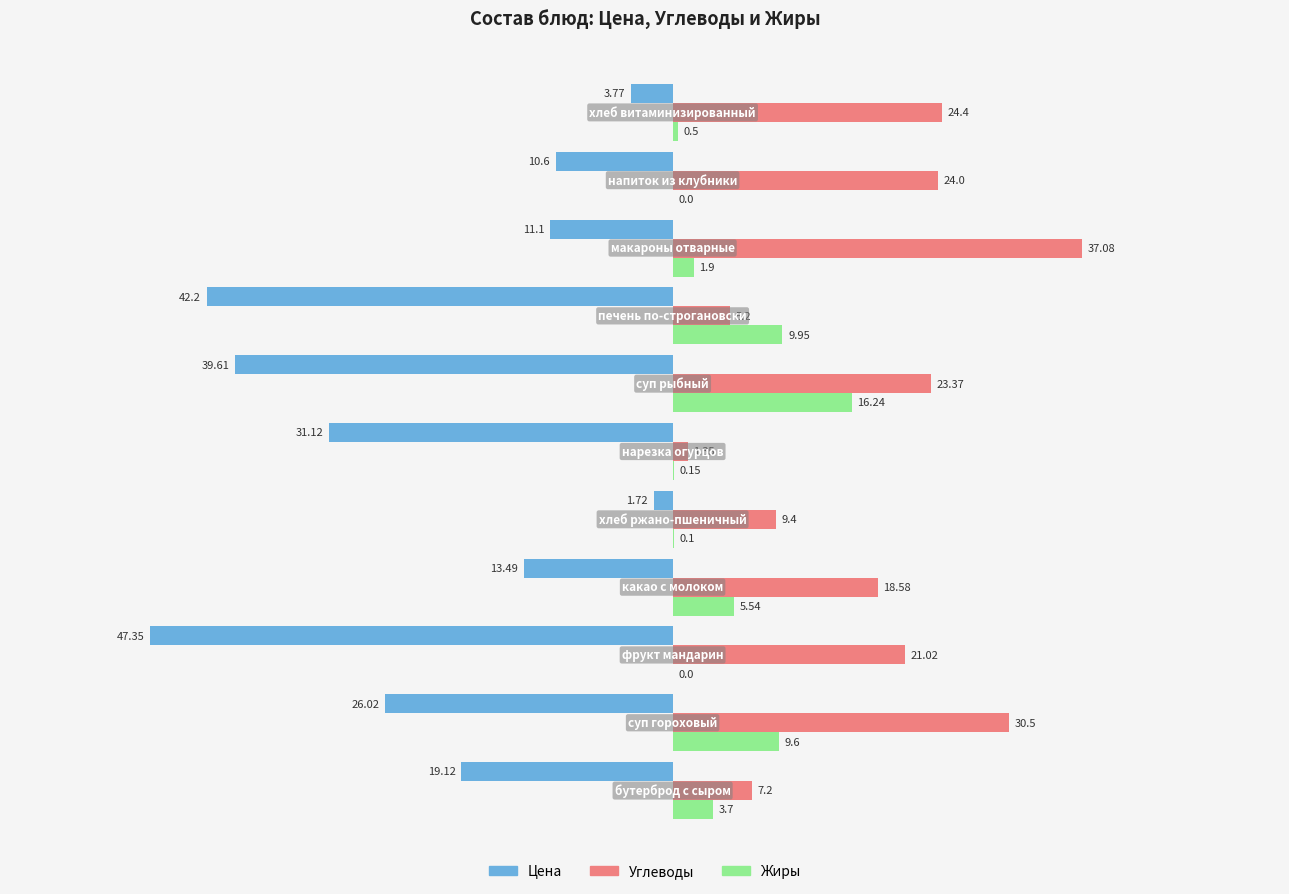

Count the number of data series in this chart.

3